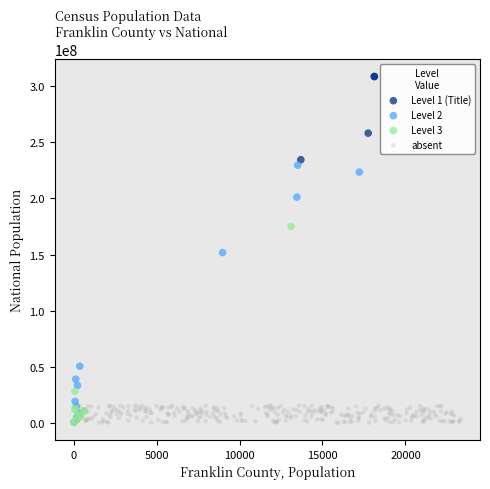

Which series has the largest Y range (max minus min)?

Level 2